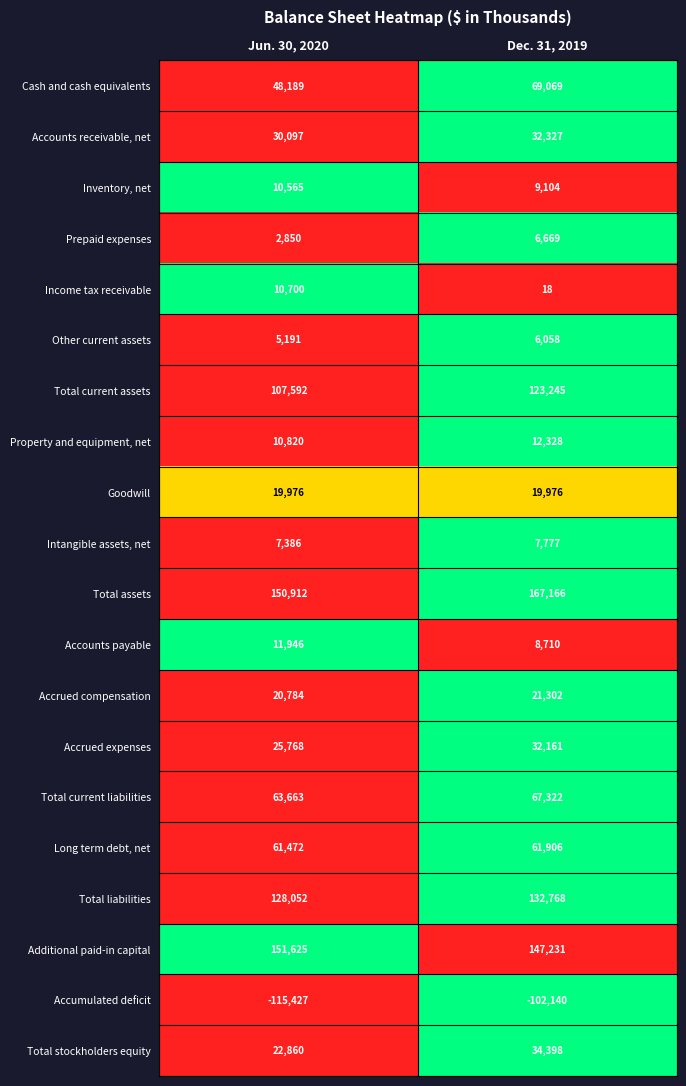

What is the difference between the maximum and minimum values in the Total liabilities series?

4716